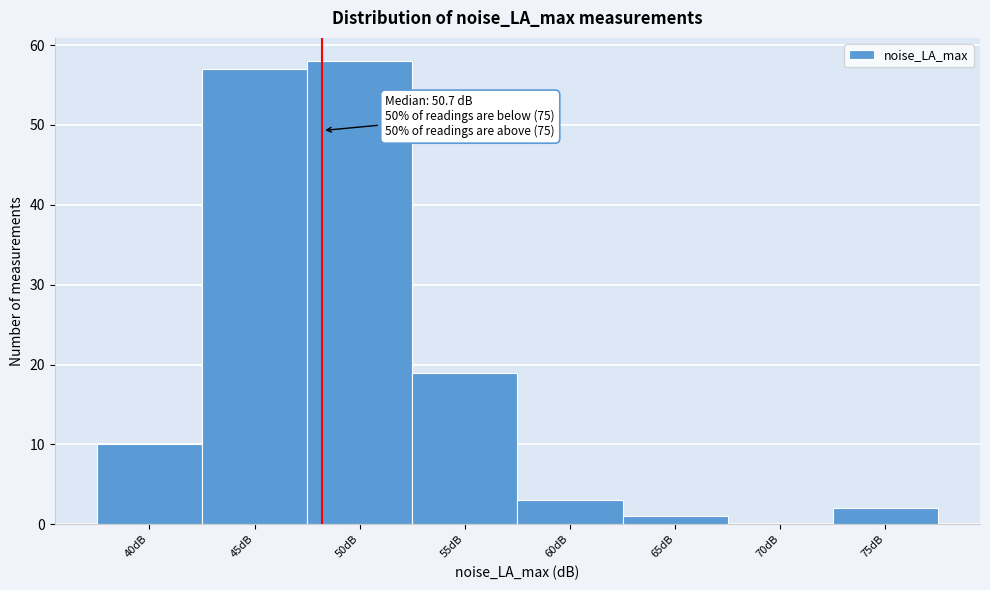

Reading left to right, list all the values displayed in this chart.

40dB=10	45dB=57	50dB=58	55dB=19	60dB=3	65dB=1	70dB=0	75dB=2